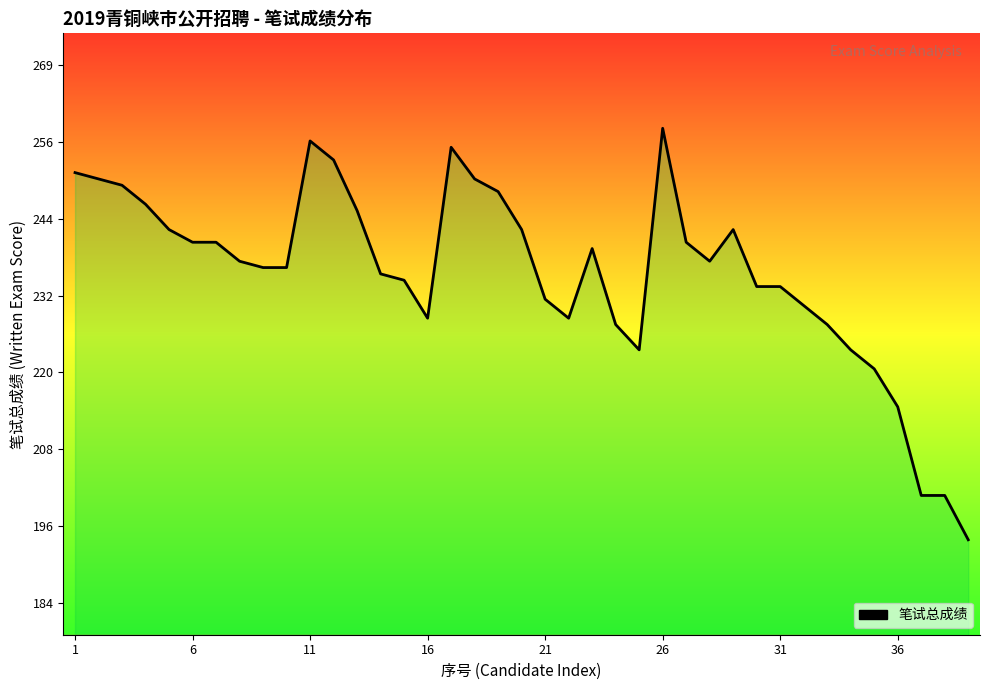

True or false: the data has more than 1 interior local peaks.

True